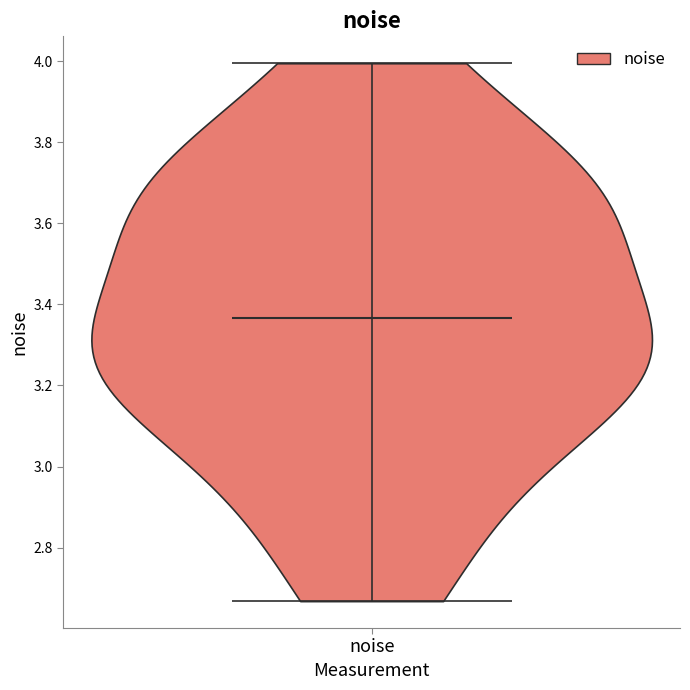

What is the lowest point the violin for noise reaches on the y-axis? The values are not printed on the chart, so give them approximately, as read against the axis.

2.66